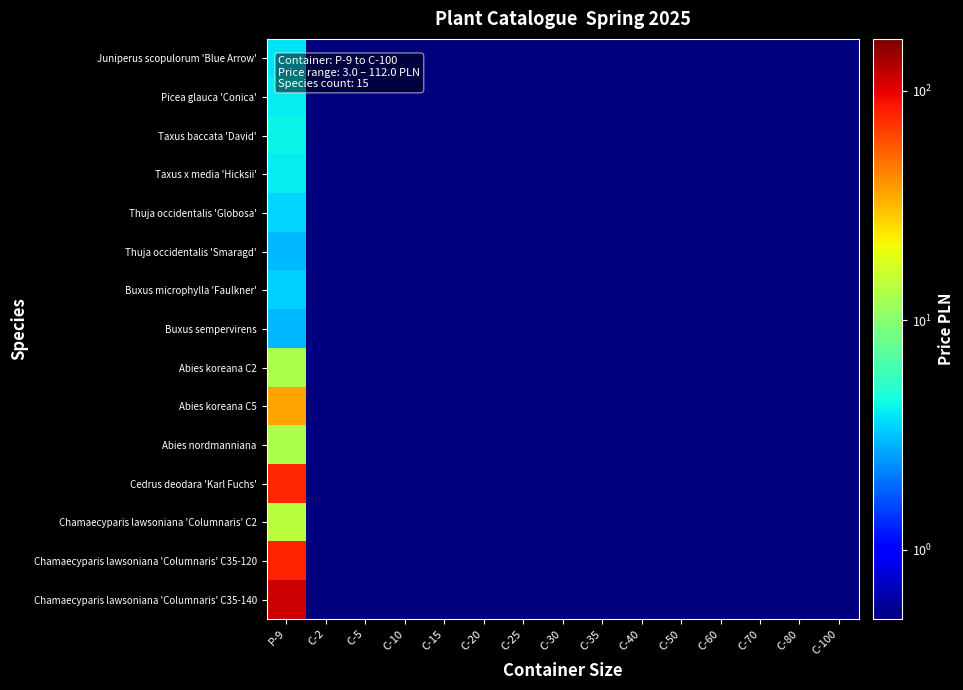

Which series has the largest total across all categories?

Chamaecyparis lawsoniana 'Columnaris' C35-140